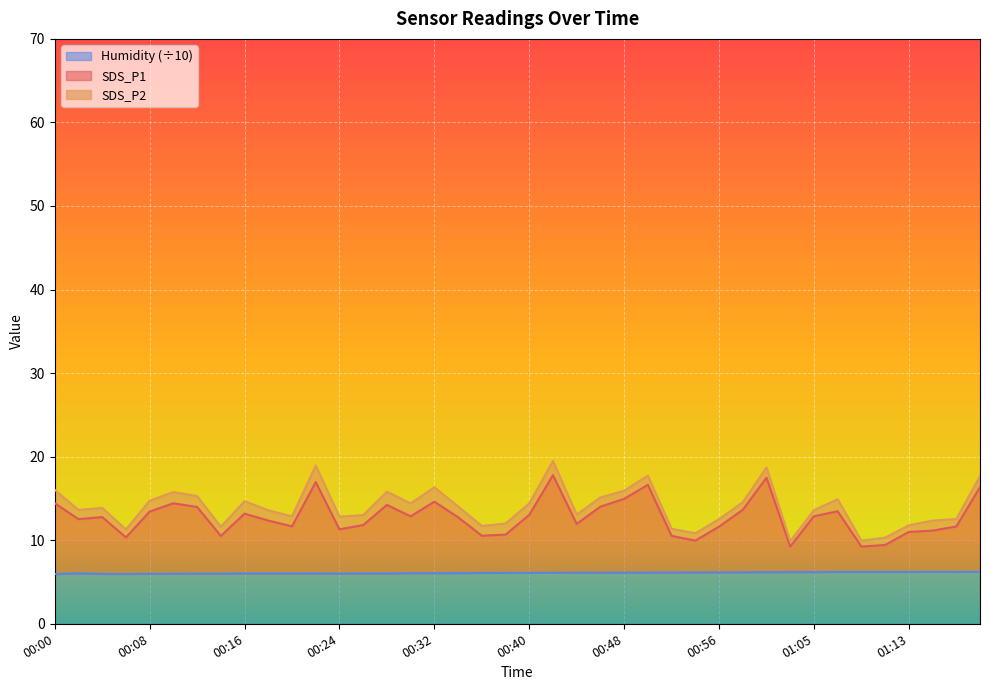

Where is Humidity nearest to the value 6?

00:10